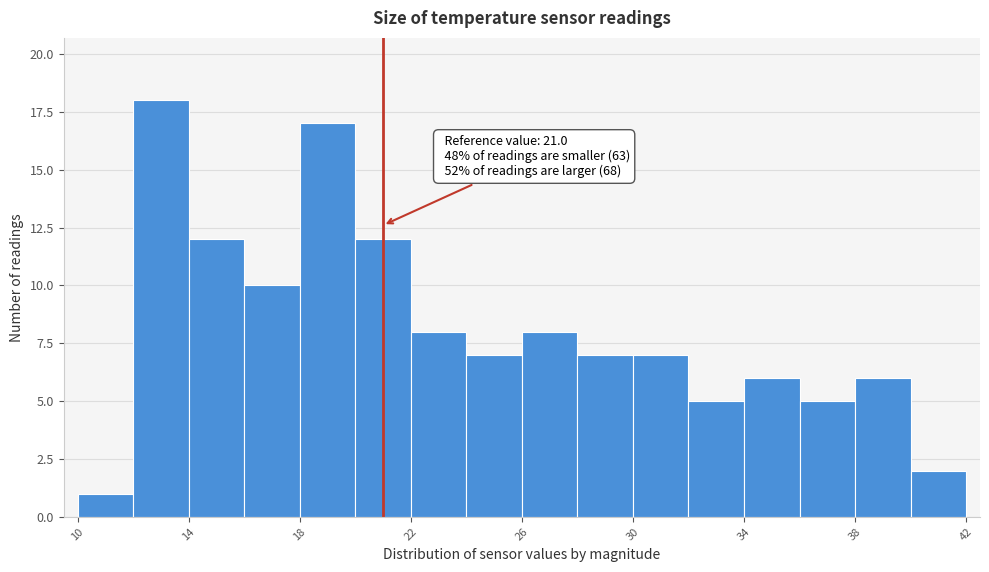

Over which range of the x-axis is the bar tallest?

12 to 14